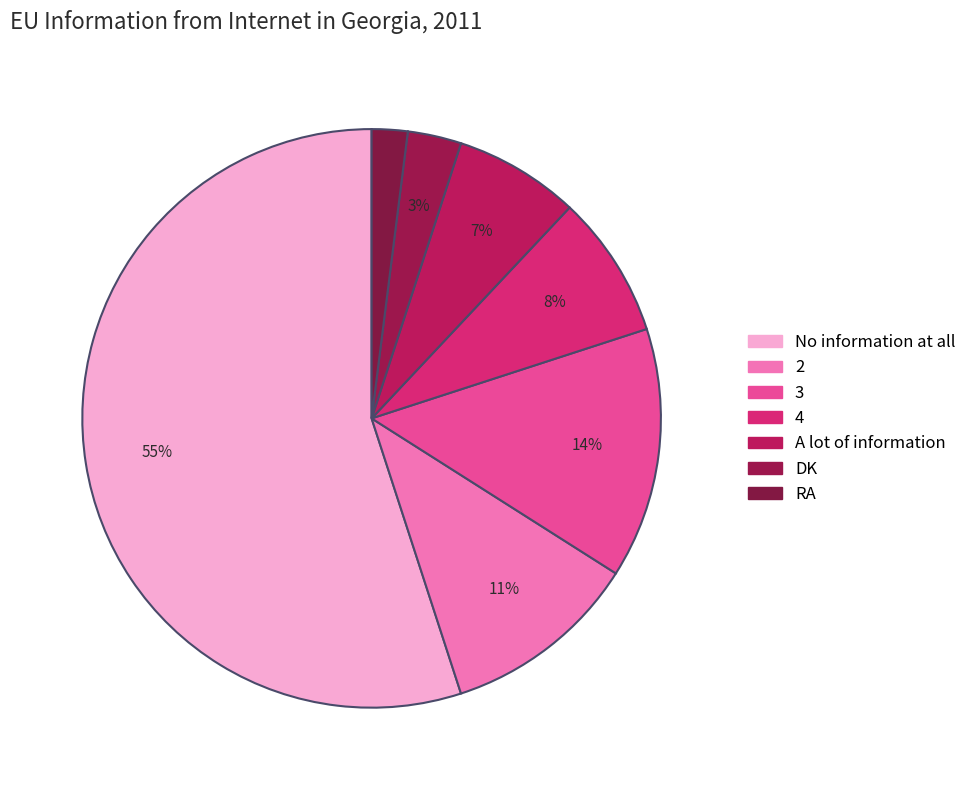

Count the number of slices in the pie.

7